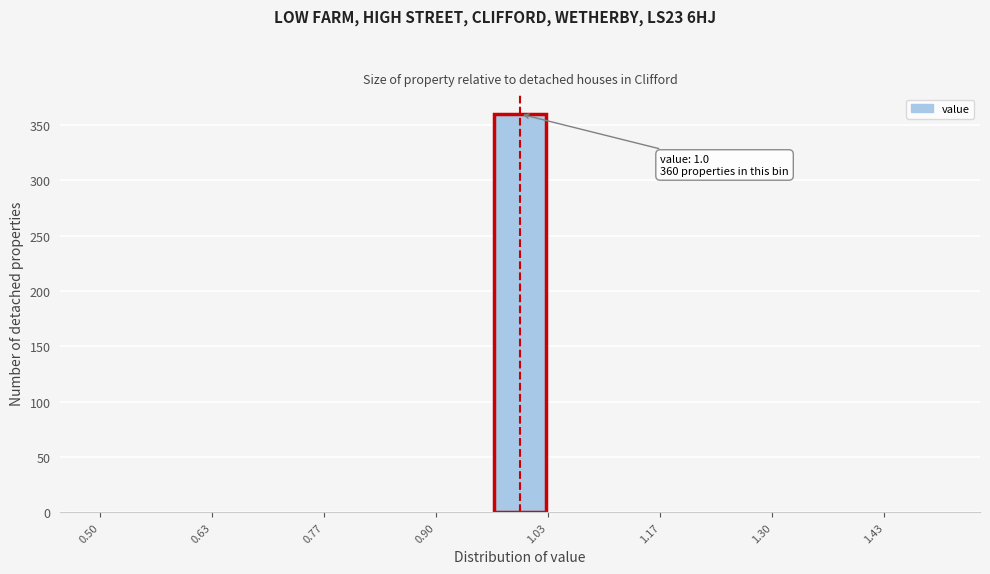

Read against the x-axis, roughly where is the centre of the tallest bar?

1.00